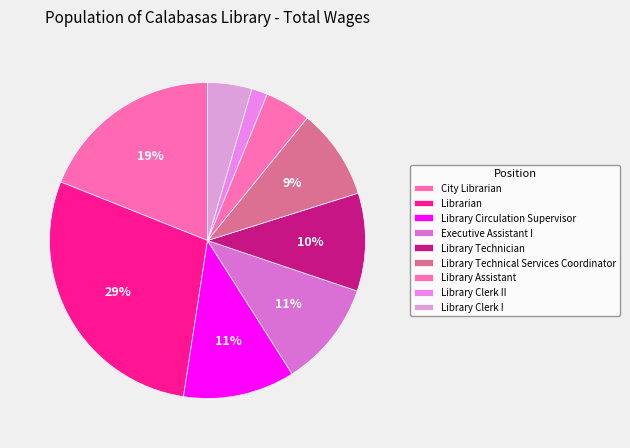

True or false: Executive Assistant I accounts for 11% of the total.

True